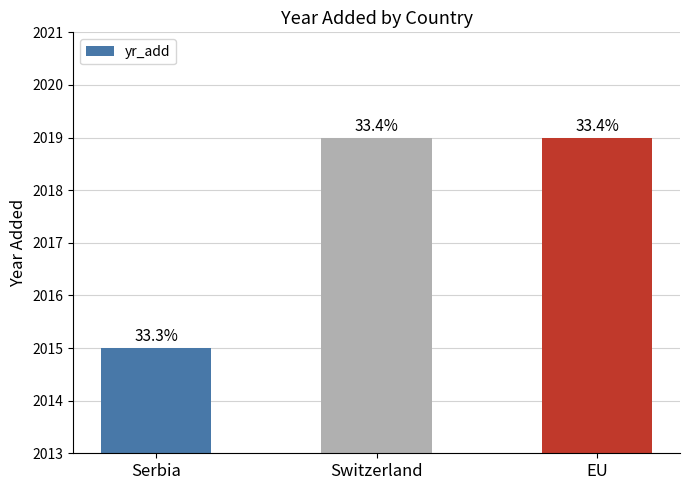

Are the bars horizontal?

No